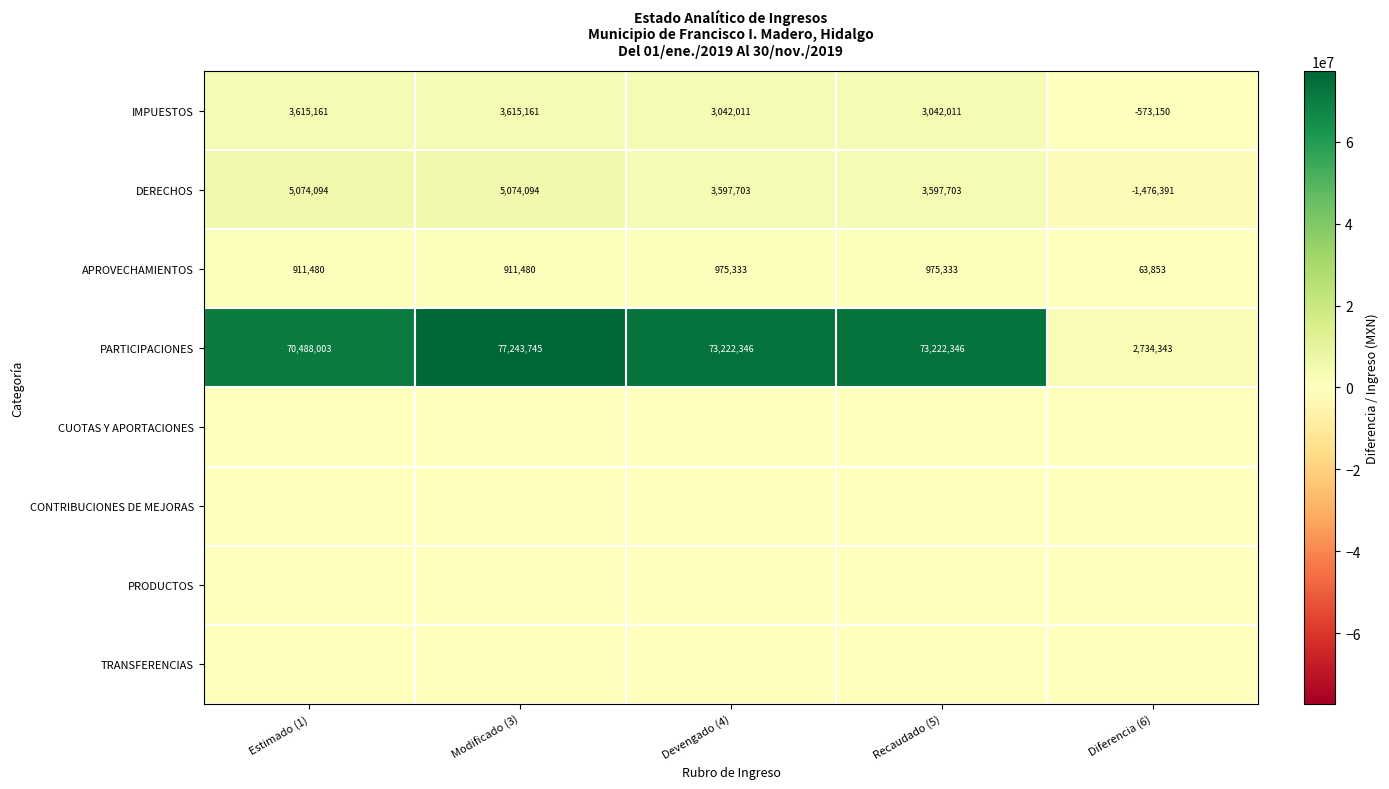

What is the average value of the DERECHOS series?

3173441